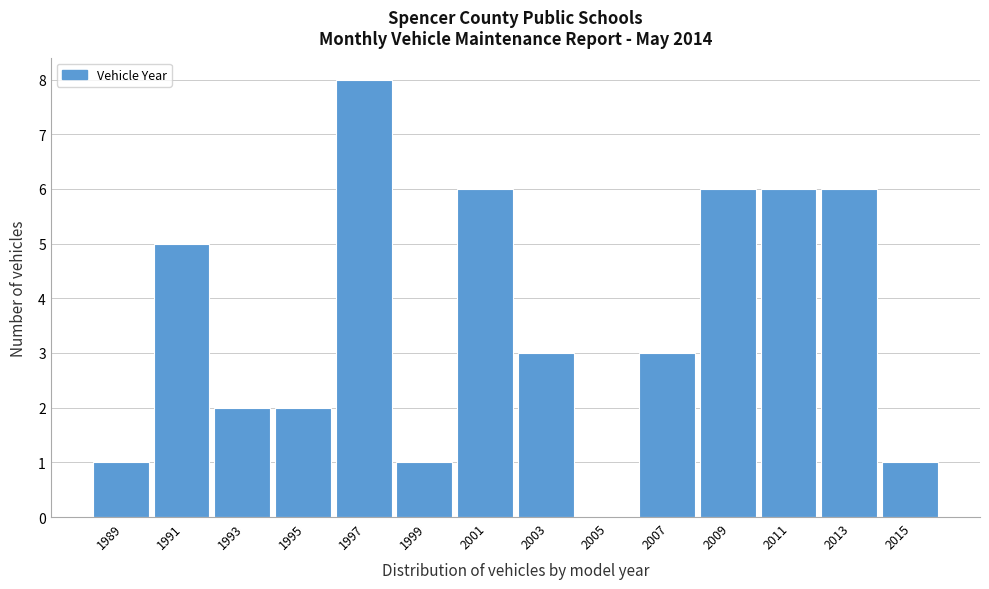

Reading right to left, list all the values displayed in this chart.

2015=1	2013=6	2011=6	2009=6	2007=3	2005=0	2003=3	2001=6	1999=1	1997=8	1995=2	1993=2	1991=5	1989=1